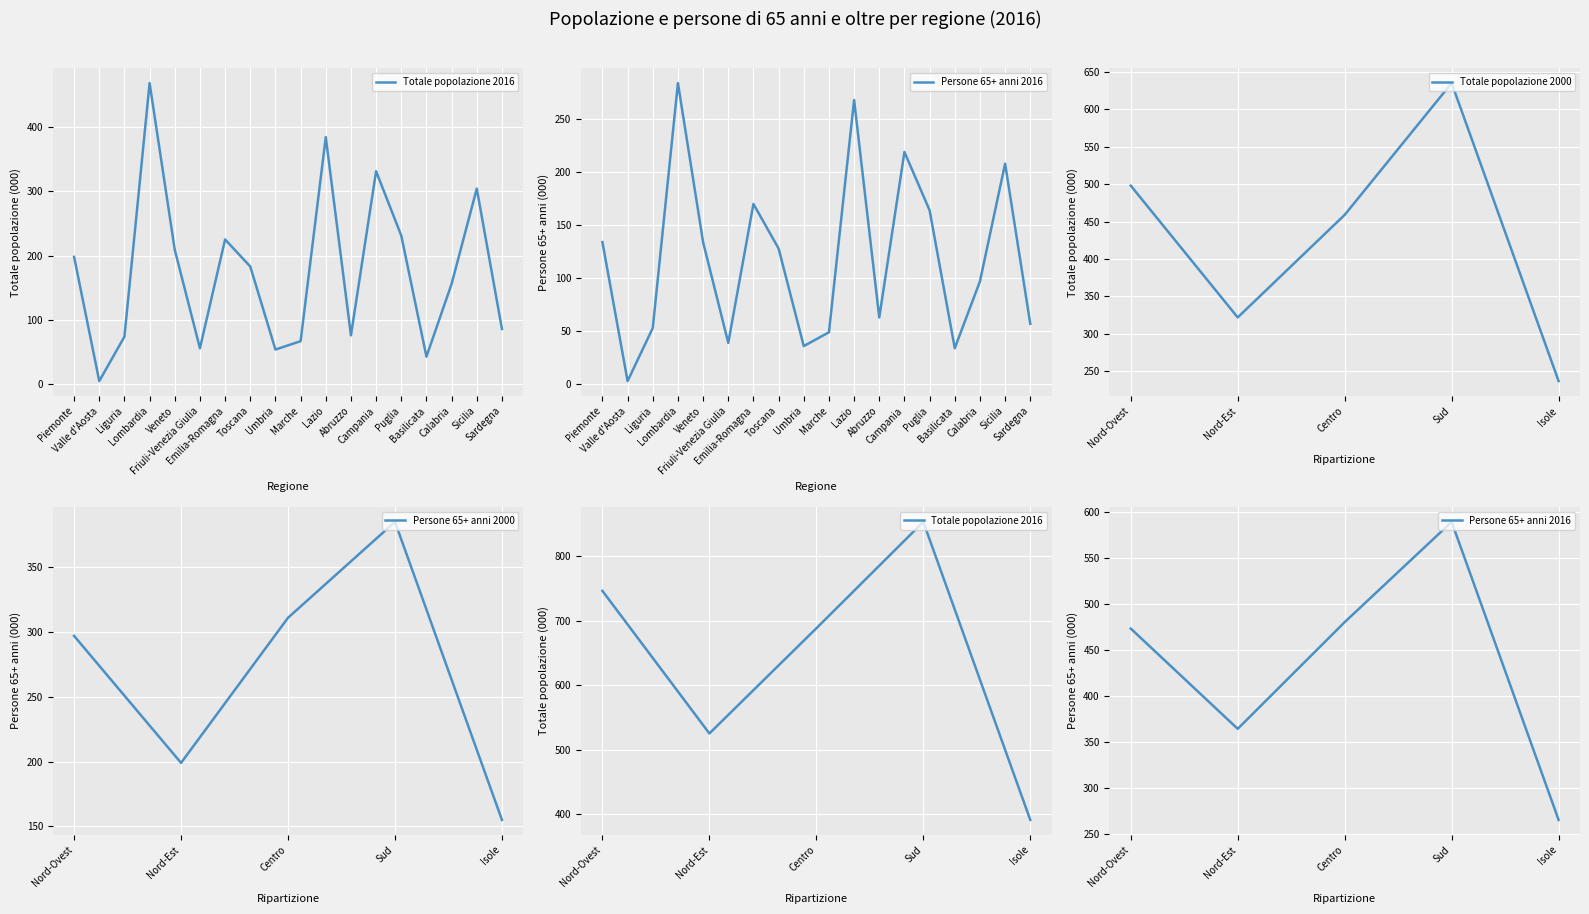

Rank the categories by Totale popolazione 2000 value from lowest to highest.

Isole, Nord-Est, Centro, Nord-Ovest, Sud